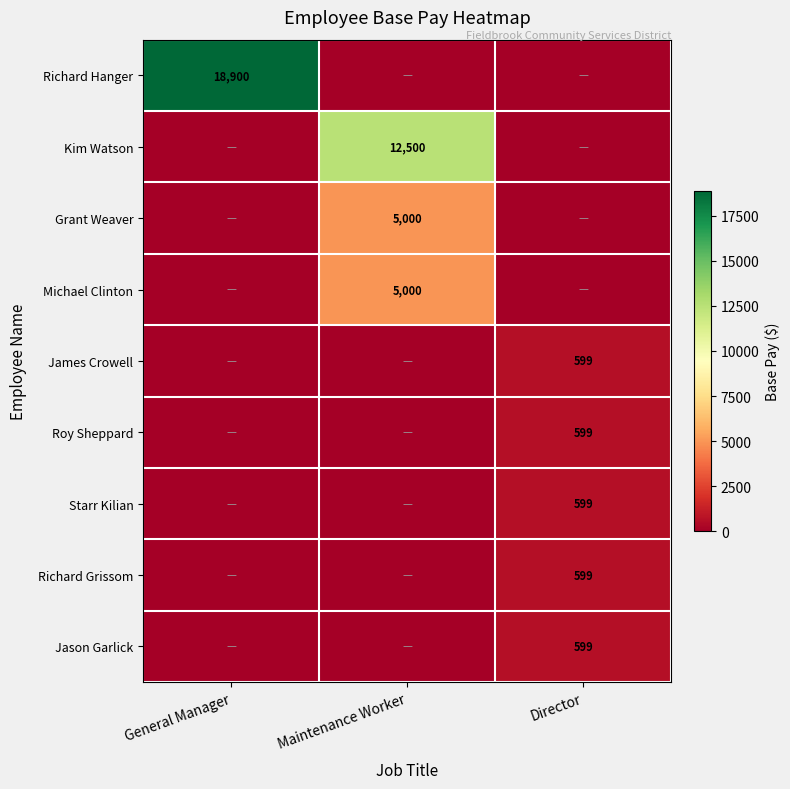

The Jason Garlick series shows 599 at Director. True or false?

True